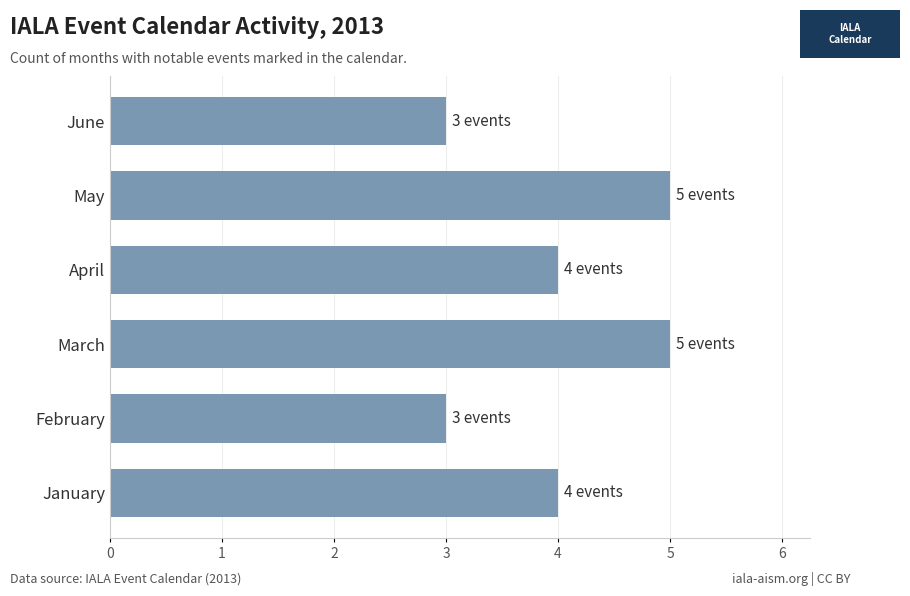

The chart shows a value of 4 at April. True or false?

True